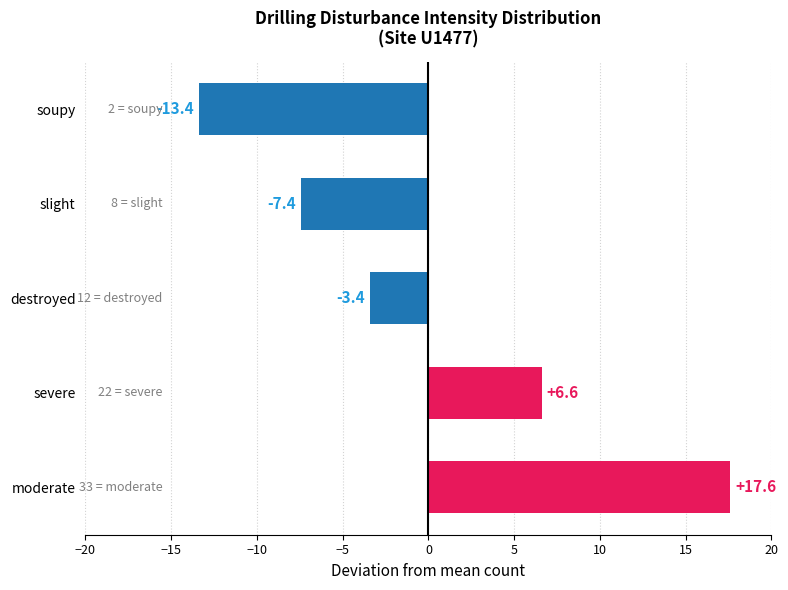

List the labels in order of value, largest first.

moderate, severe, destroyed, slight, soupy